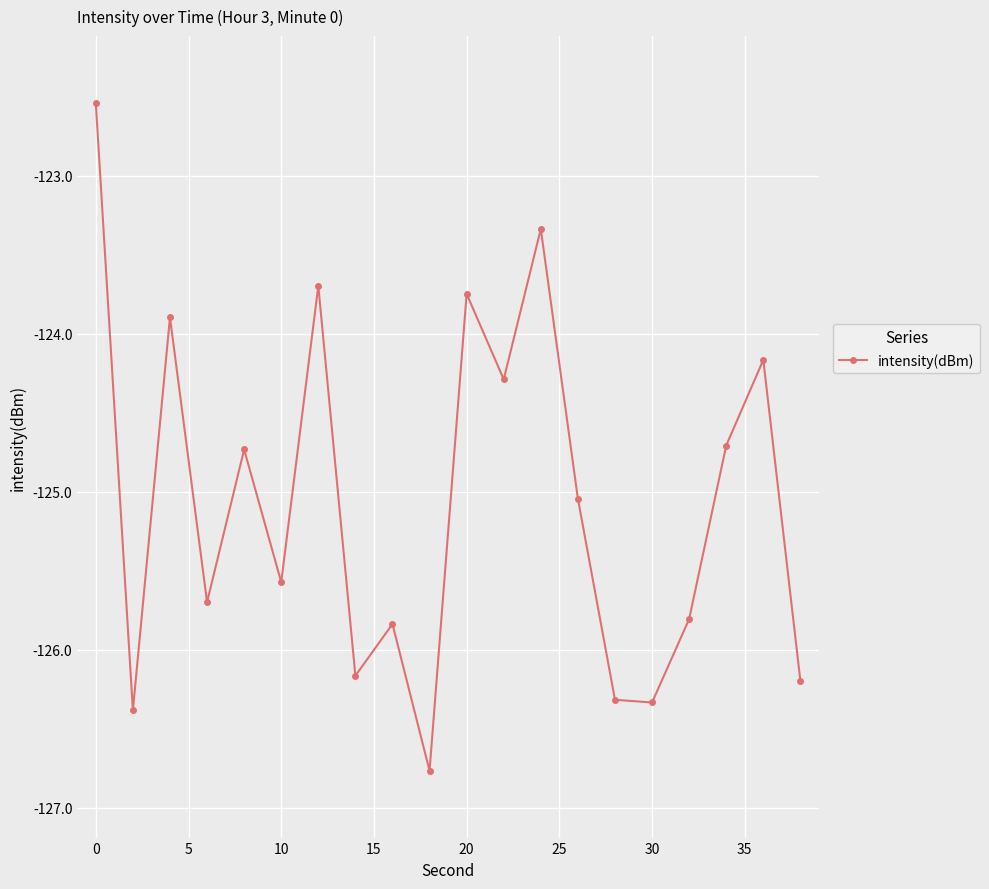

True or false: the data has more than 0 interior local peaks.

True